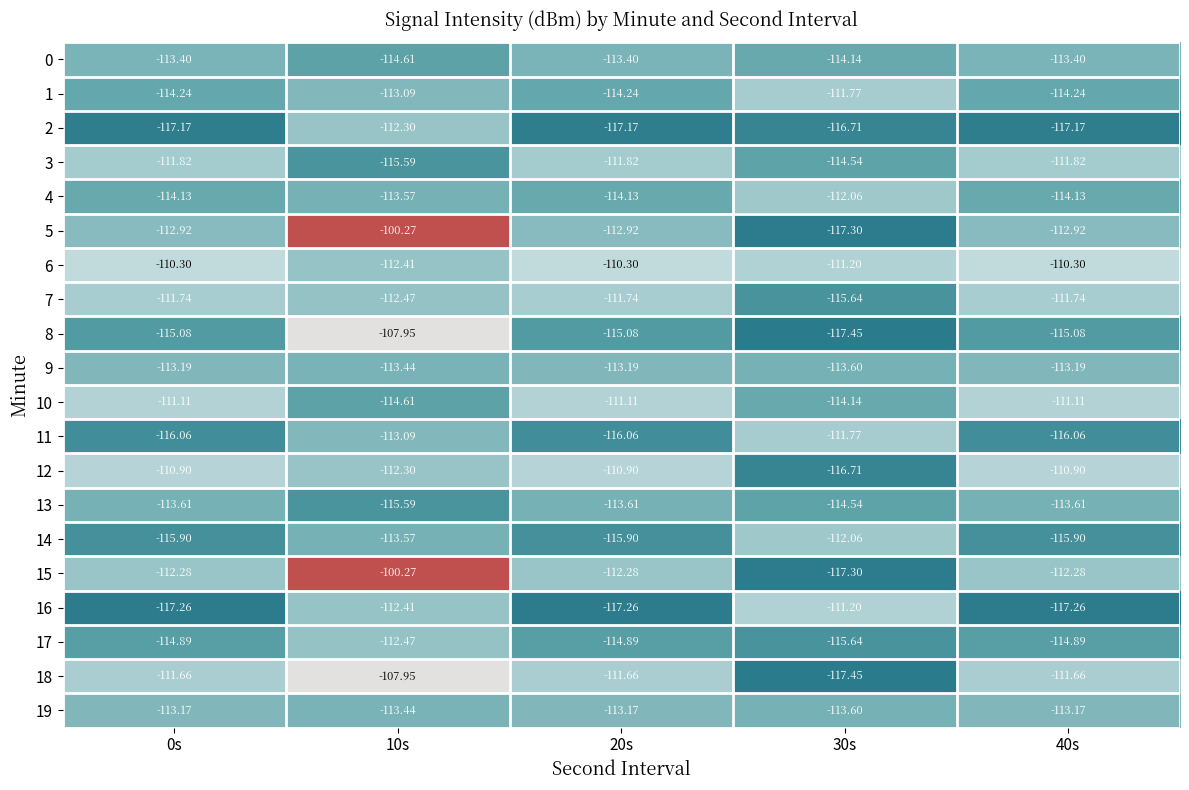

Is the value of 13 at 20s greater than the value of 14 at 20s?

Yes